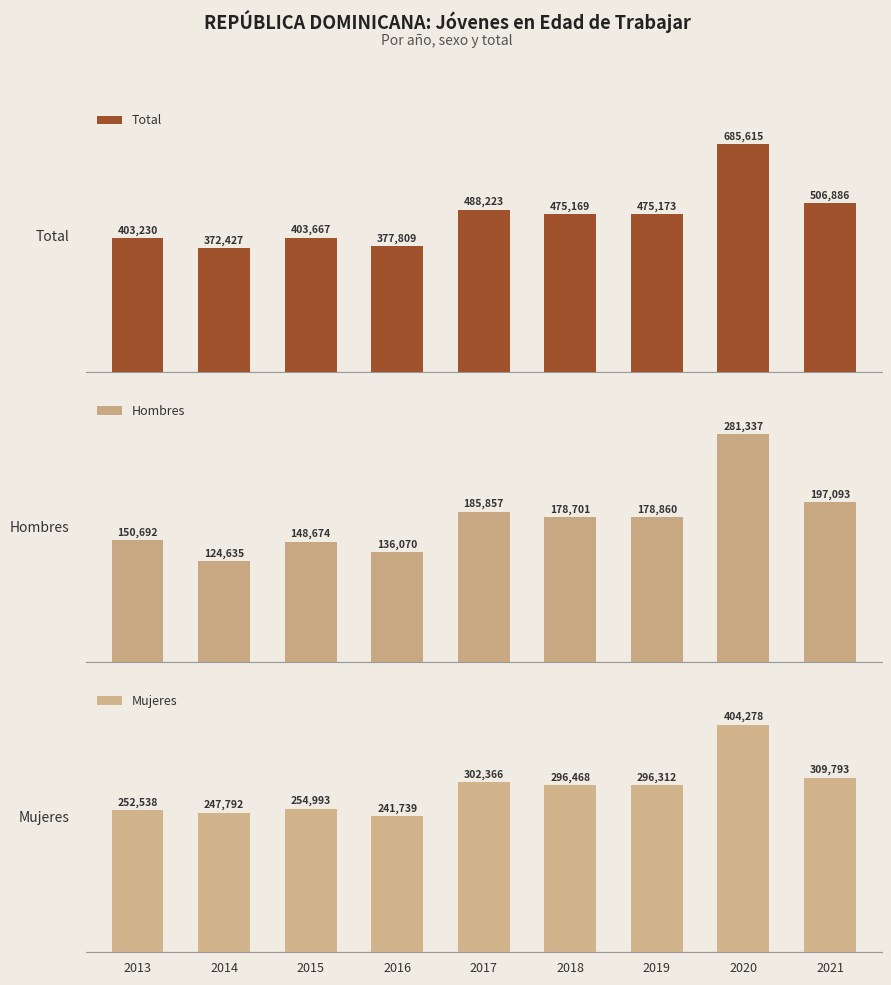

How many values in the Hombres series are below 178700?

4